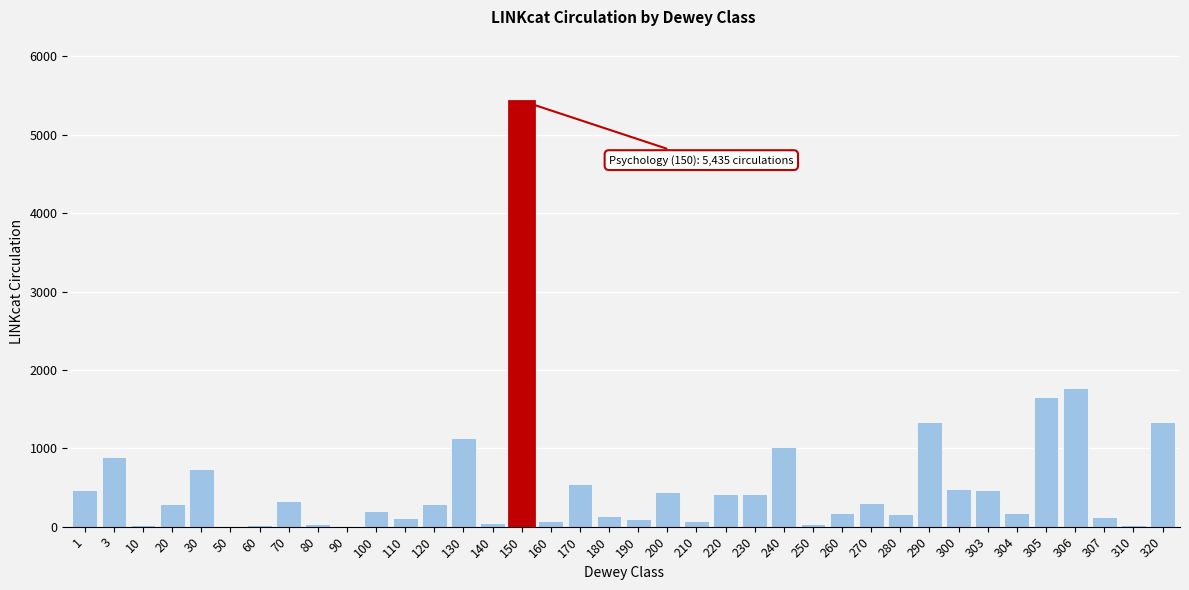

What is the sum of all values?

21257